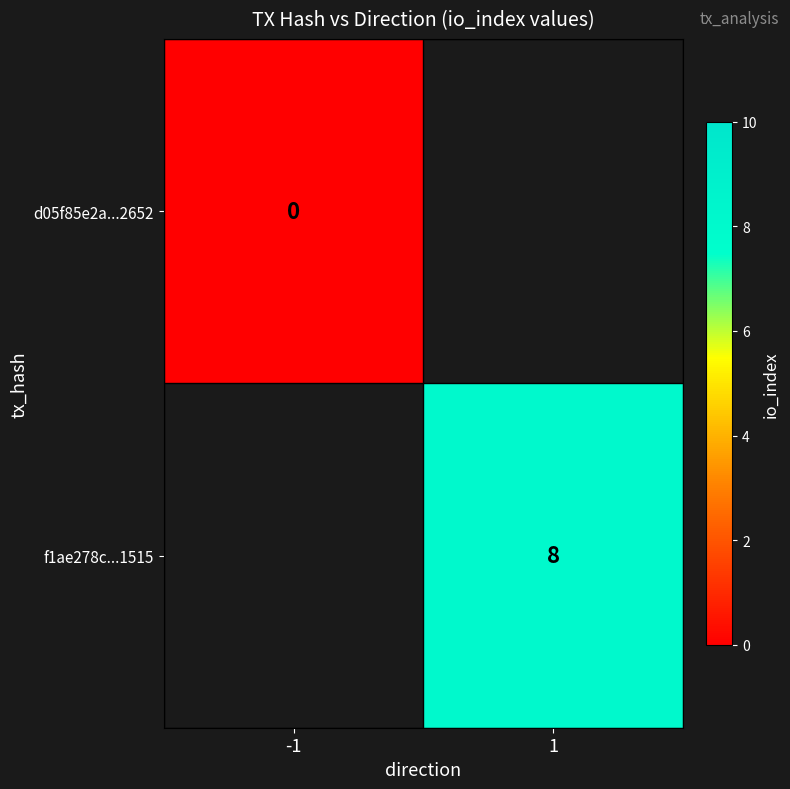

The value of f1ae278c...1515 at 1 is 8.0. True or false?

True